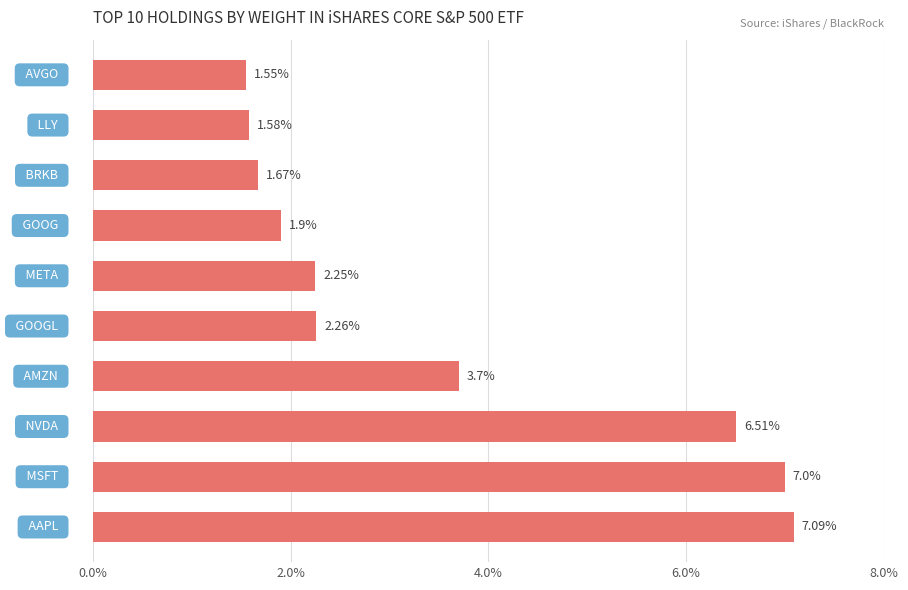

What is the sum of all values?

35.5